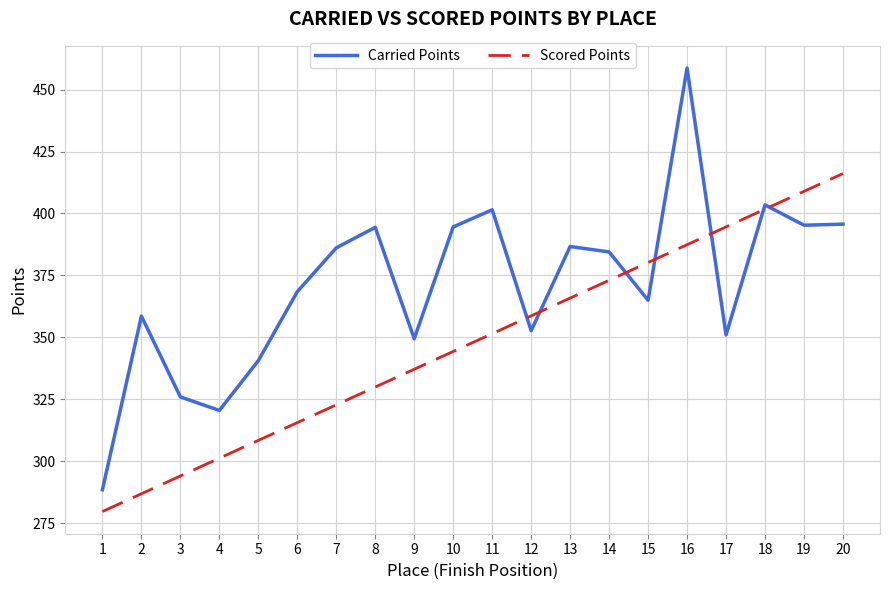

True or false: Carried Points and Scored Points intersect in this chart.

True